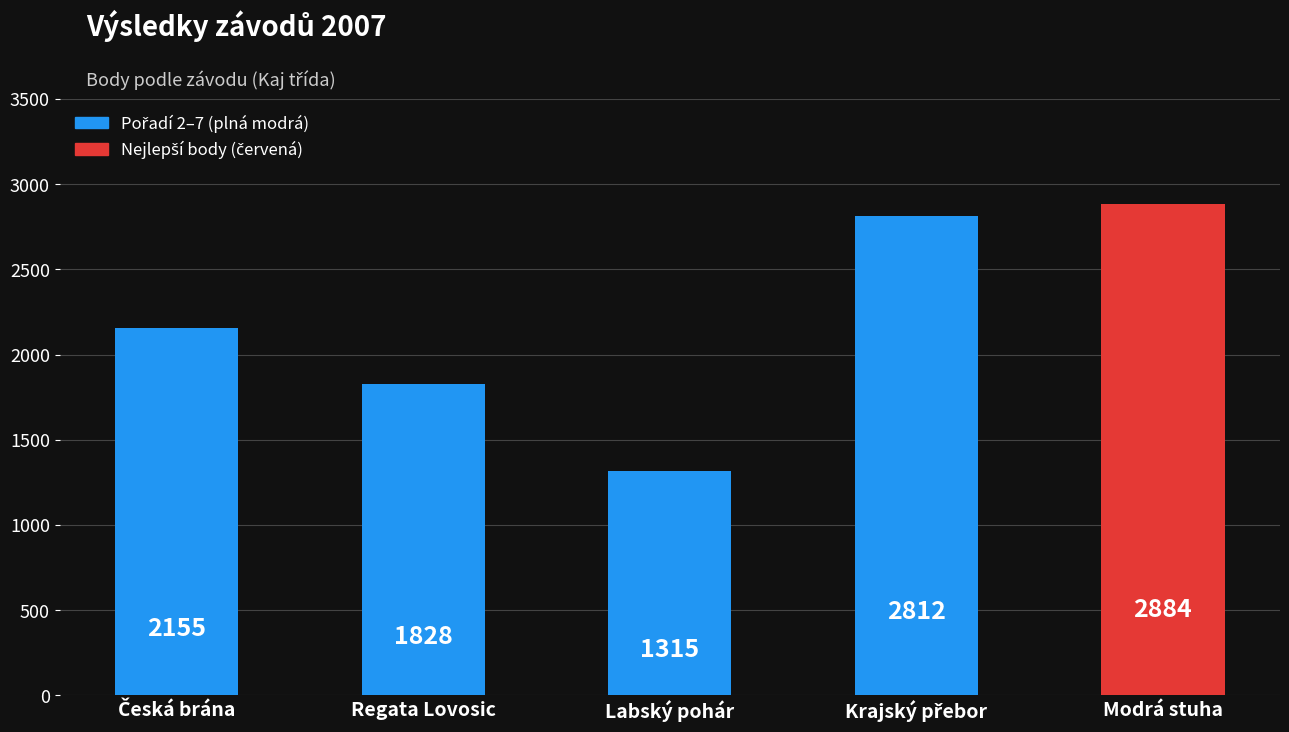

What is the change in value from Regata Lovosic to Labský pohár?

-513